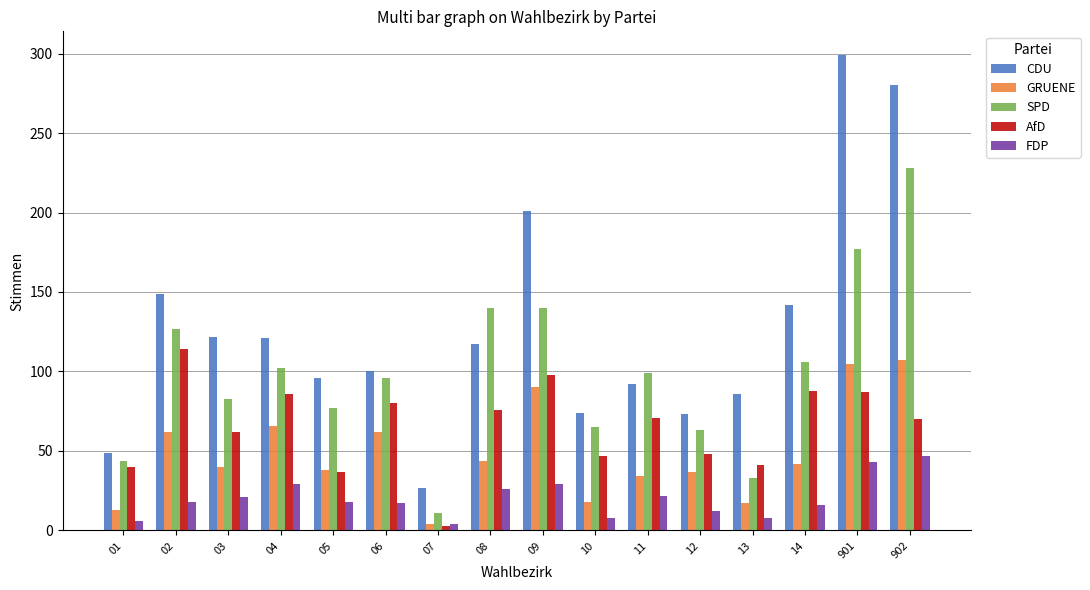

The value of SPD at 03 is 83. True or false?

True